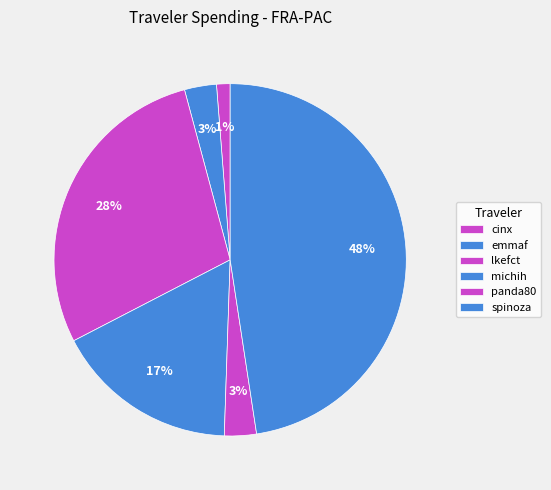

Is the sum of panda80 and spinoza greater than half?

Yes